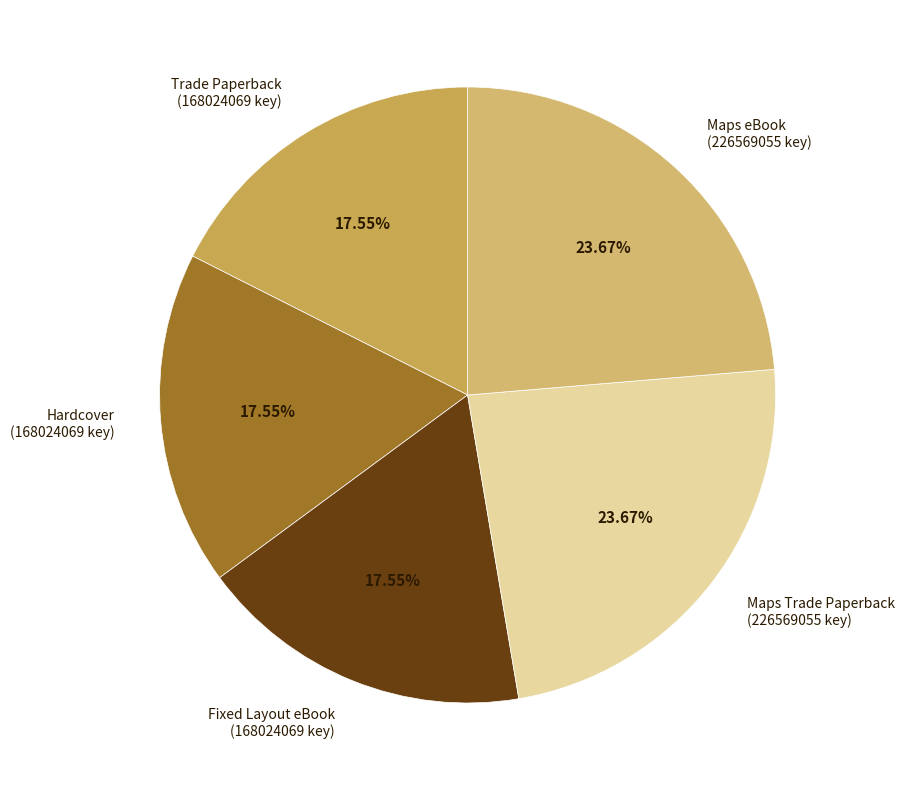

Which has a higher value, Trade Paperback (168024069 key) or Maps eBook (226569055 key)?

Maps eBook (226569055 key)